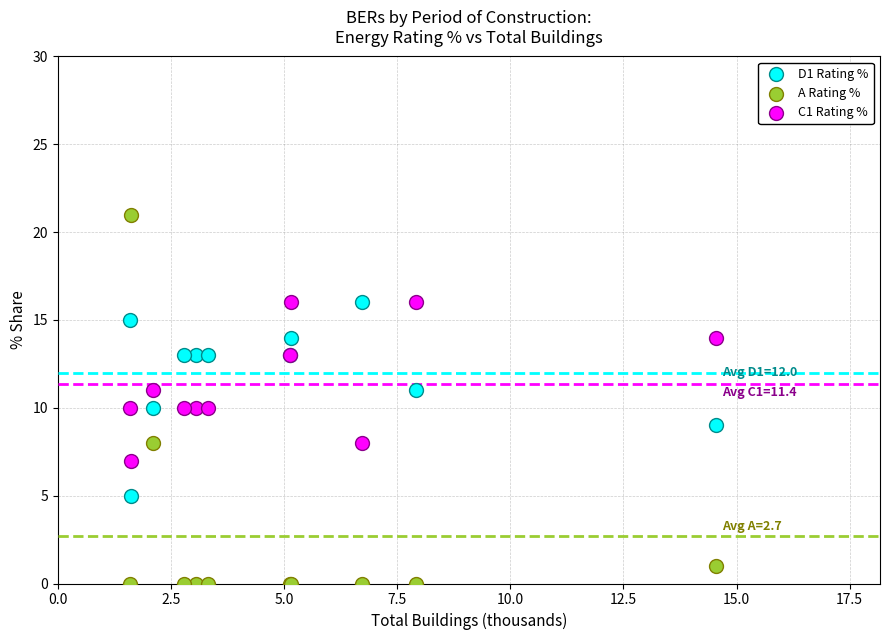

Which series has the widest spread of Y values?

A Rating %